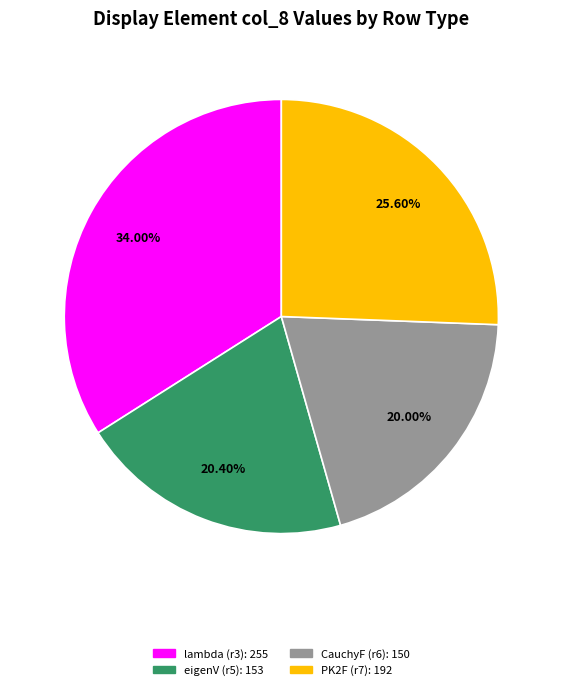

Is there any slice that represents more than half of the pie?

No